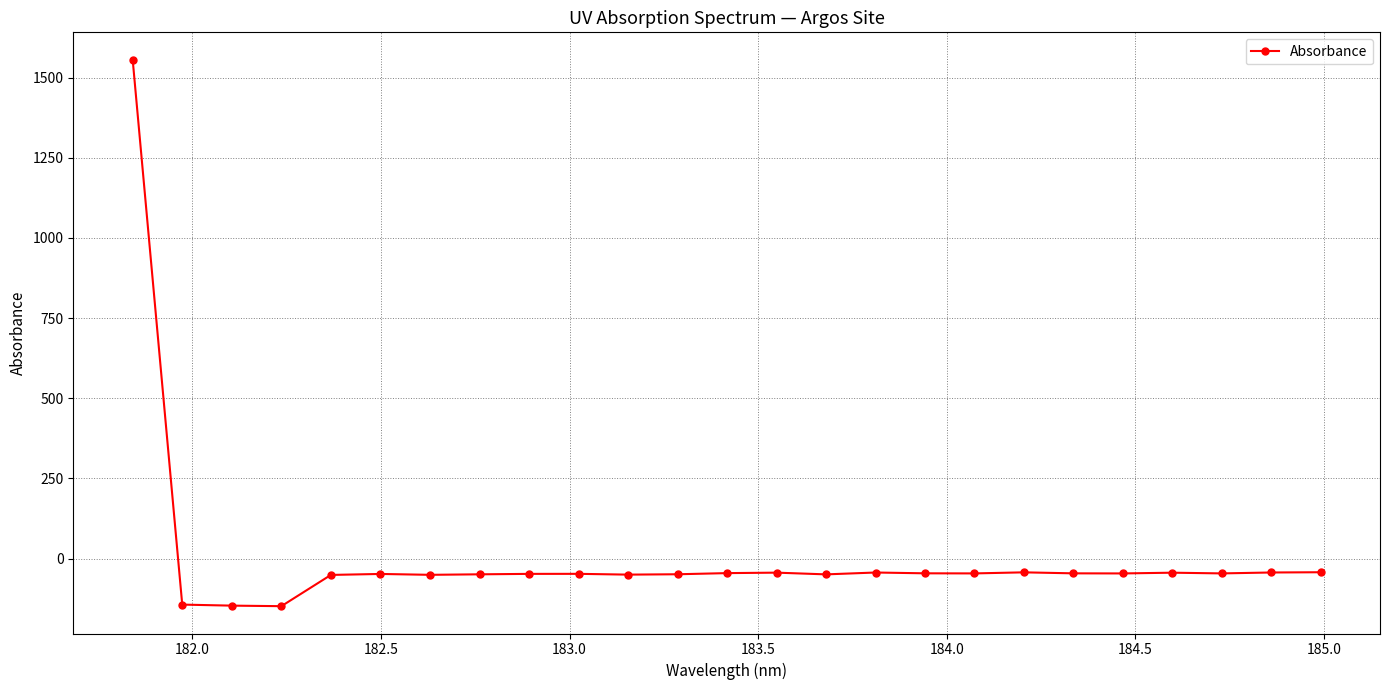

What is the value of the 20th point from the left?

-45.9